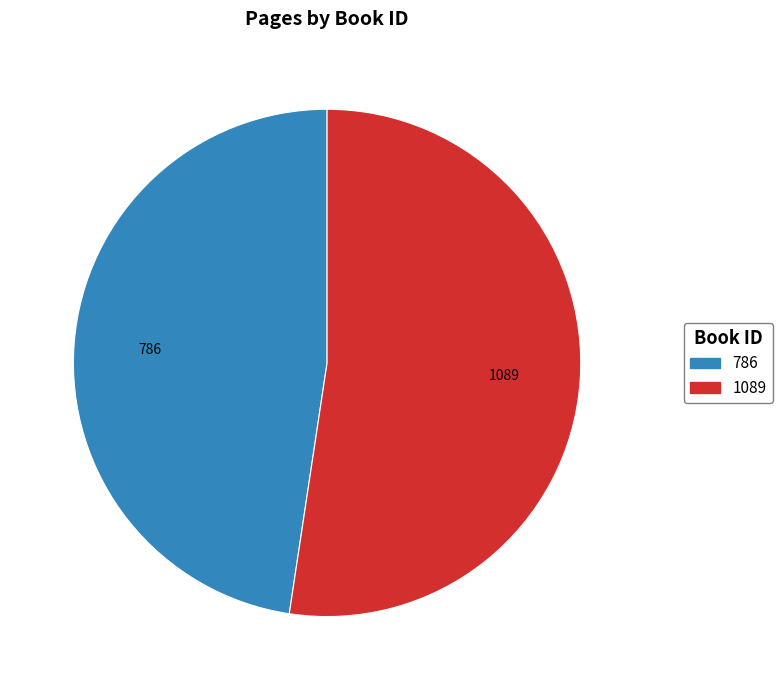

Combined, do 1089 and 786 account for over 50%?

Yes